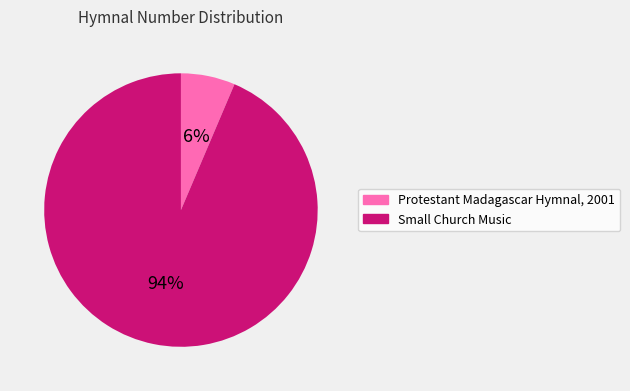

True or false: Protestant Madagascar Hymnal, 2001 accounts for 19% of the total.

False